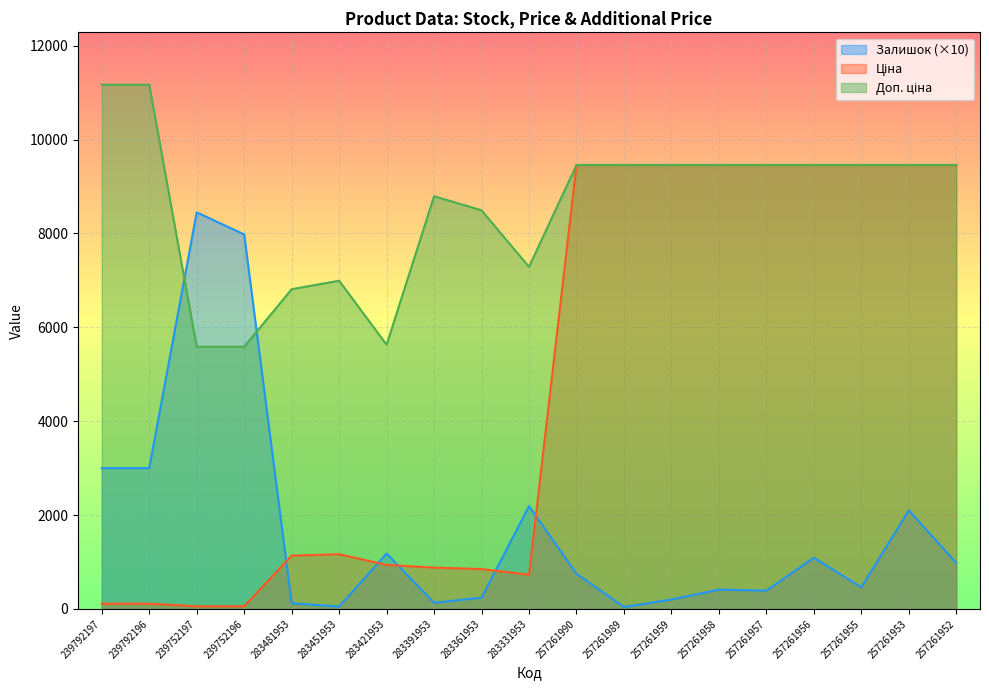

What are all the series names shown in the legend?

Залишок, Ціна, Доп. ціна